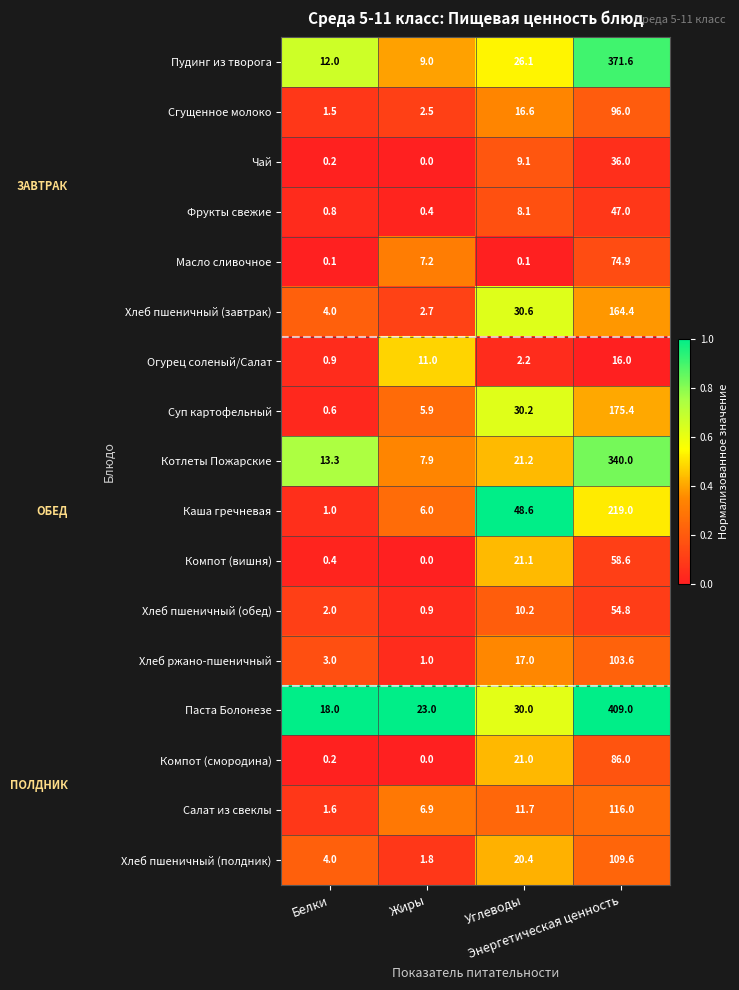

Which series has the largest total across all categories?

Паста Болонезе